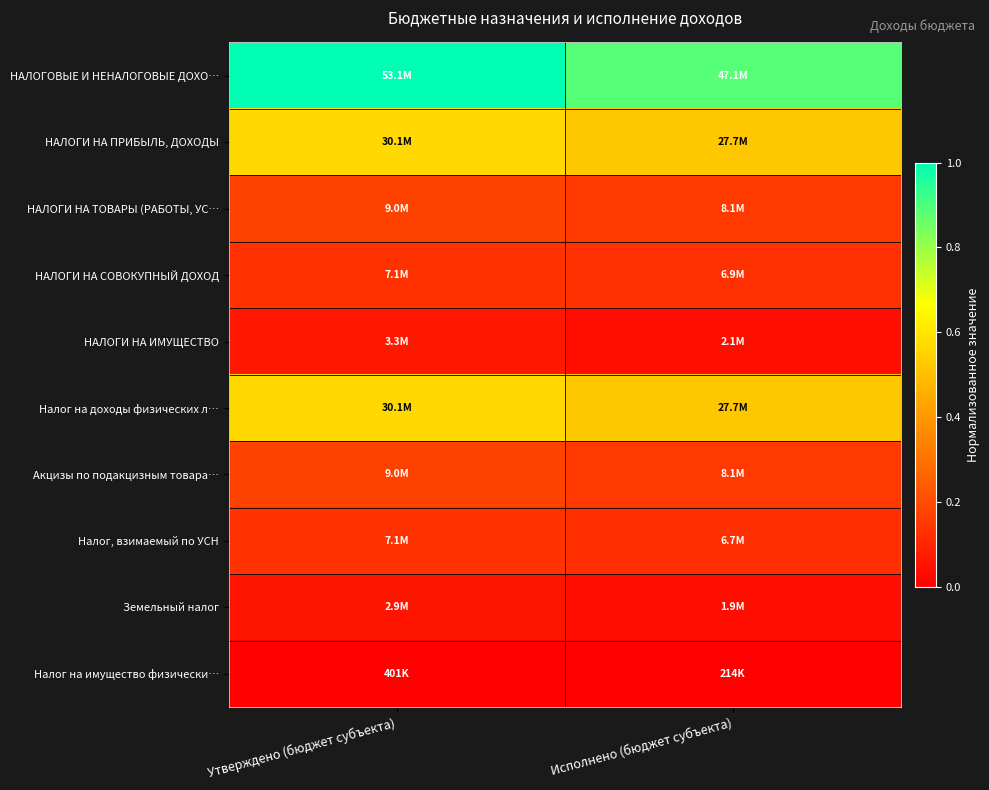

Rank the series at Утверждено (бюджет субъекта) from lowest to highest value.

Налог на имущество физически…, Земельный налог, НАЛОГИ НА ИМУЩЕСТВО, Налог, взимаемый по УСН, НАЛОГИ НА СОВОКУПНЫЙ ДОХОД, НАЛОГИ НА ТОВАРЫ (РАБОТЫ, УС…, Акцизы по подакцизным товара…, НАЛОГИ НА ПРИБЫЛЬ, ДОХОДЫ, Налог на доходы физических л…, НАЛОГОВЫЕ И НЕНАЛОГОВЫЕ ДОХО…